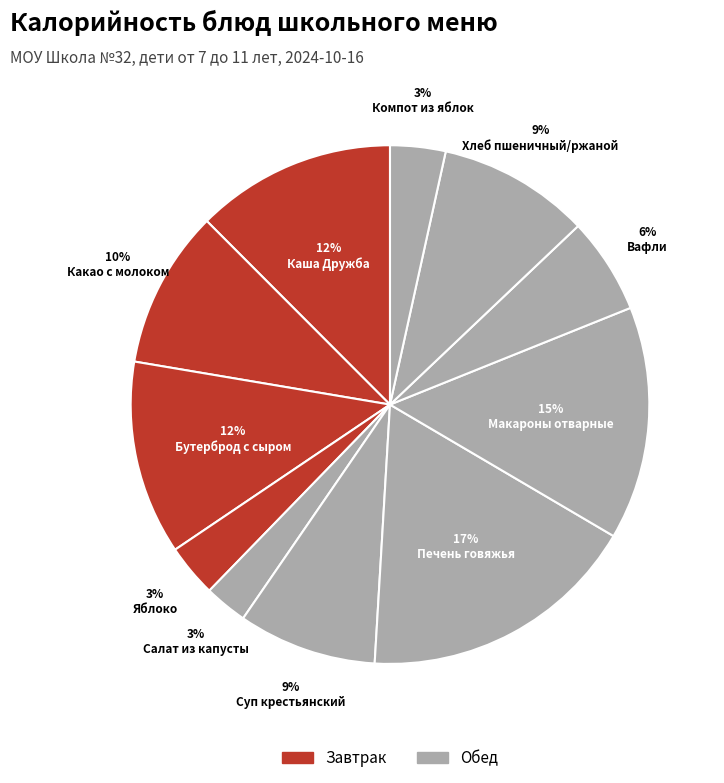

What is the smallest slice in the pie chart?

Салат из капусты